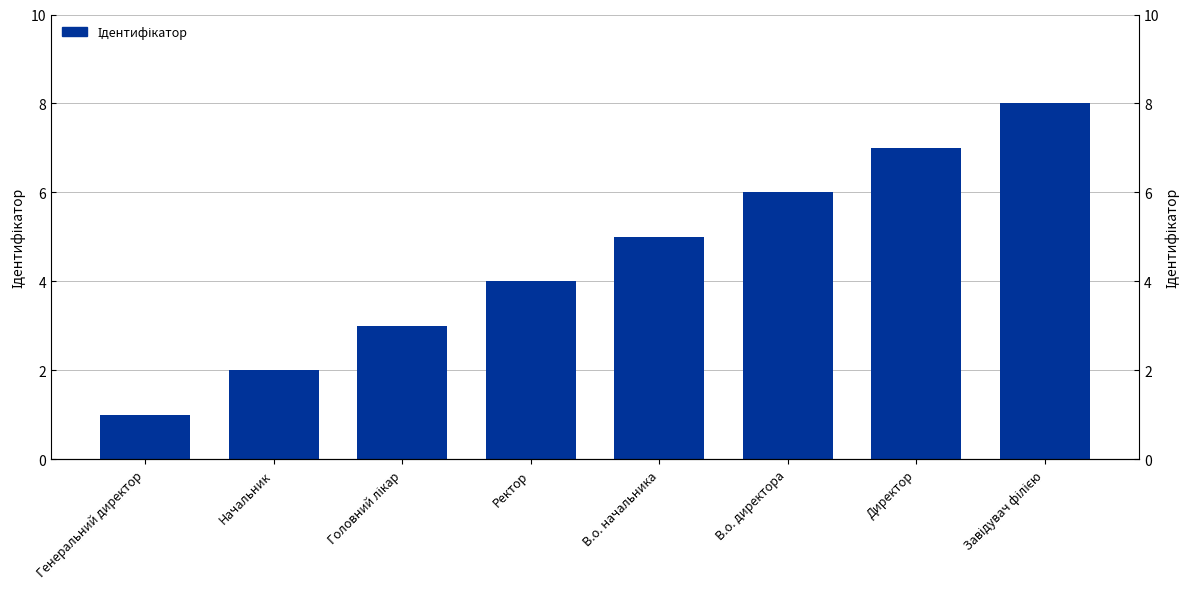

The value at Завідувач філією is 8. True or false?

True